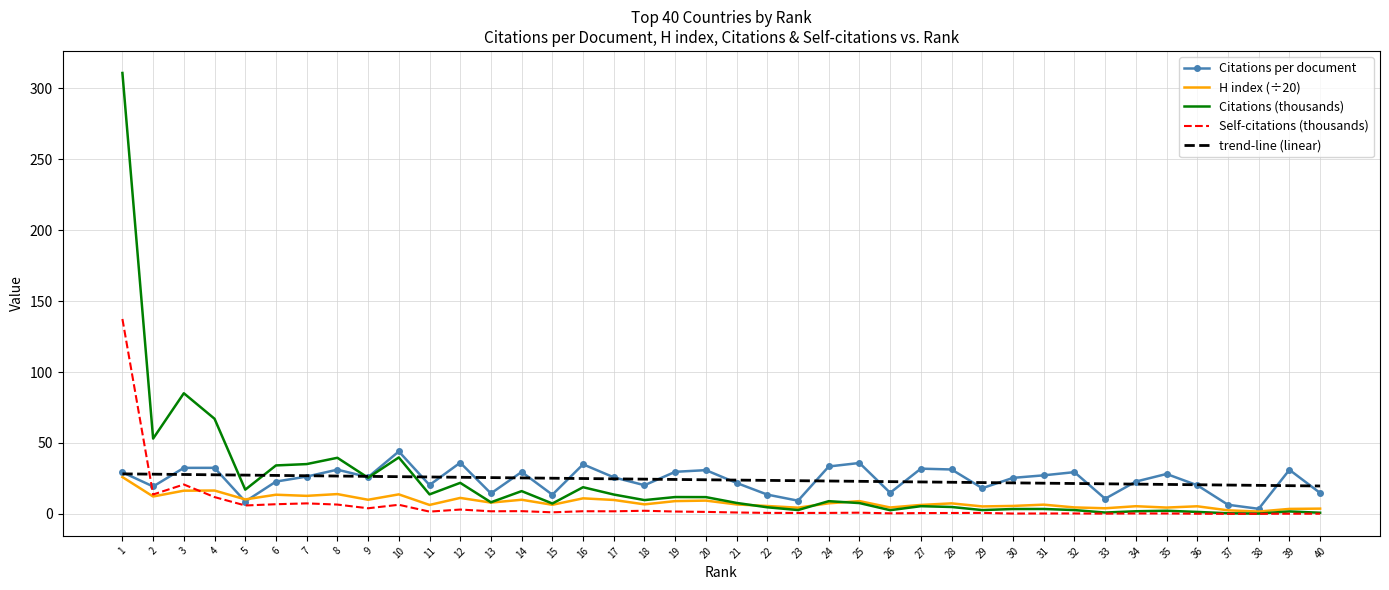

How many intersections are there between trend-line (linear) and Self-citations (thousands)?

1